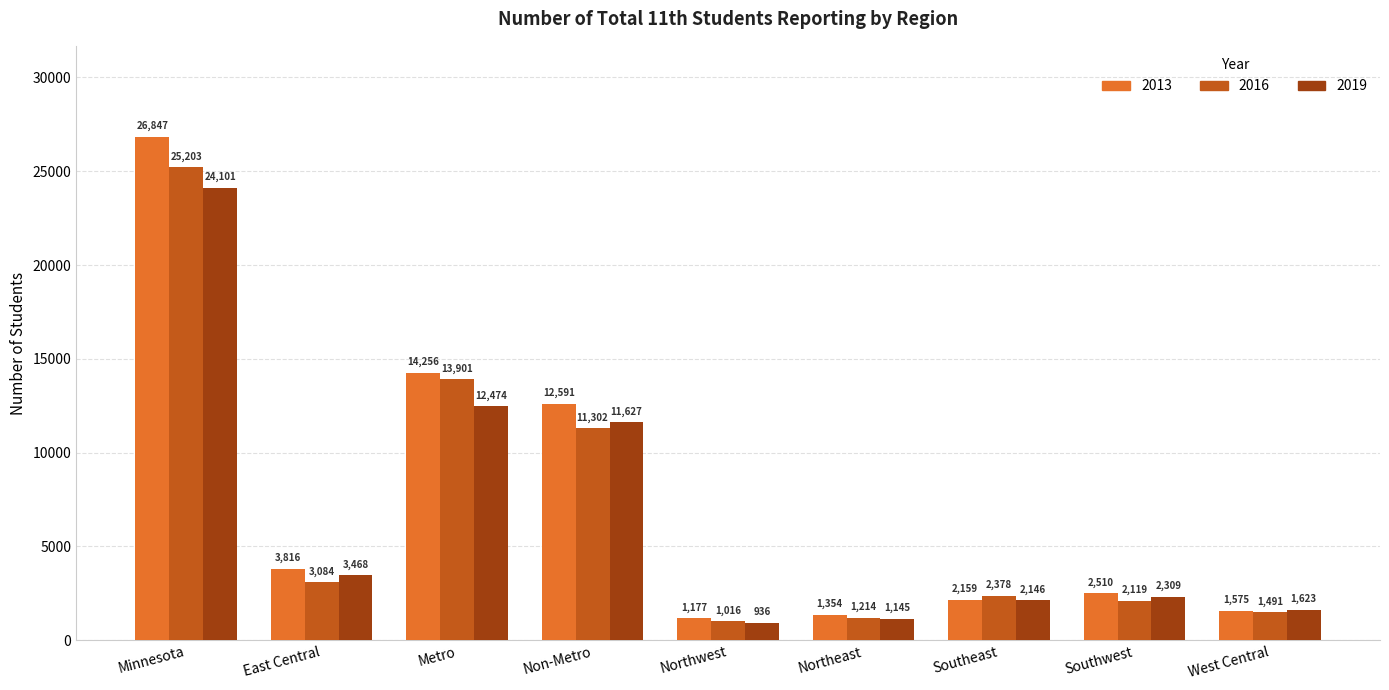

Rank the series at West Central from highest to lowest value.

2019, 2013, 2016